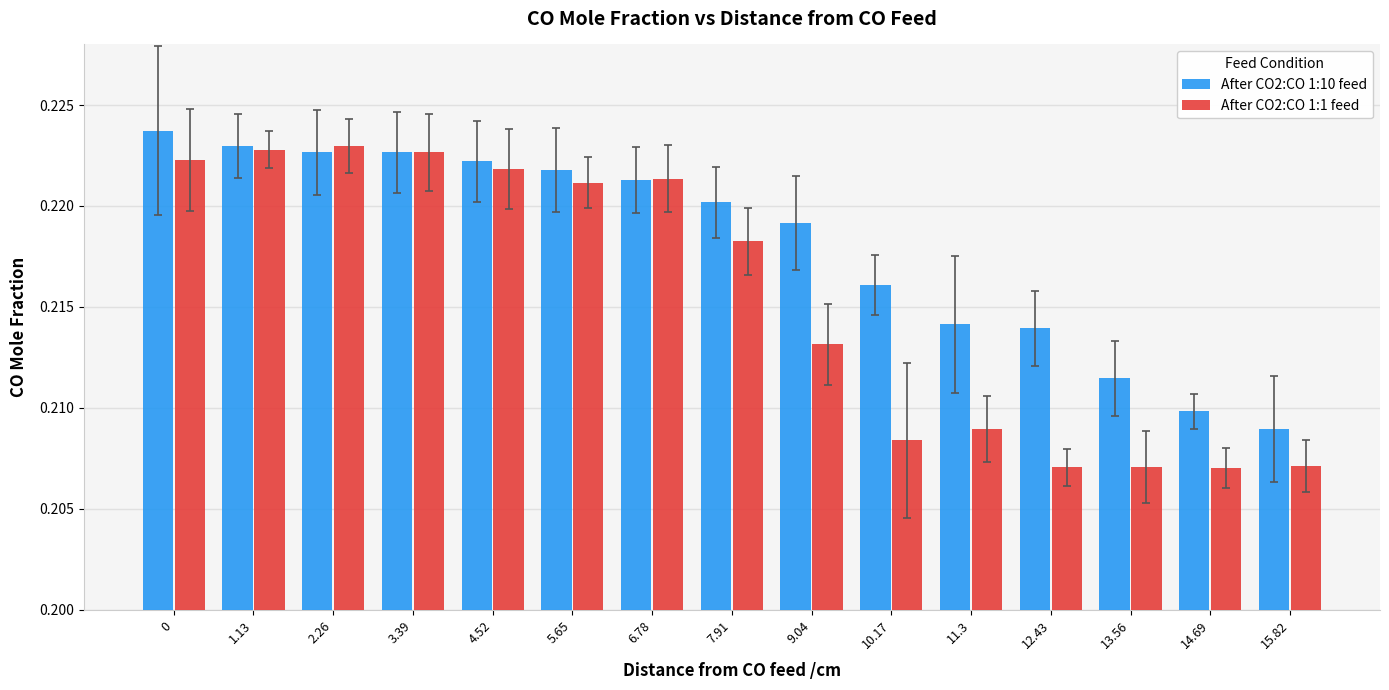

What position from the right is 6.78?

9